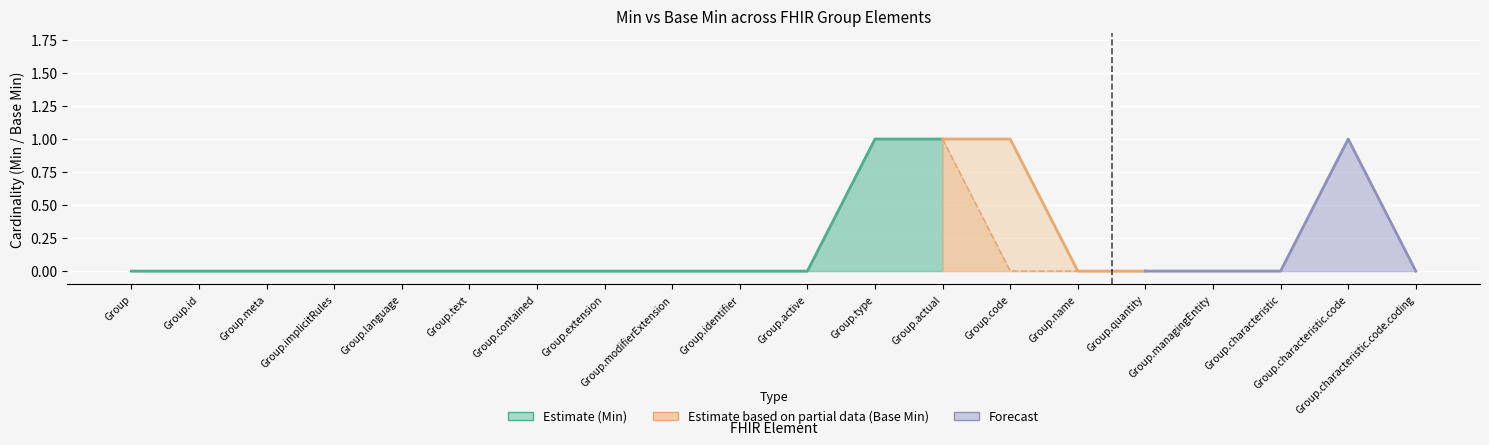

At which label is Base Min closest to 0?

Group